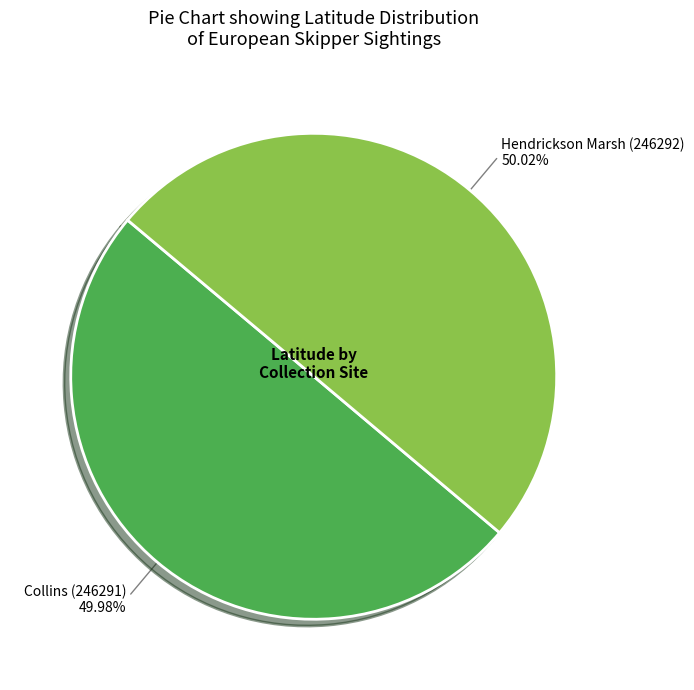

To the nearest percent, what portion does Collins (246291) represent?

50%